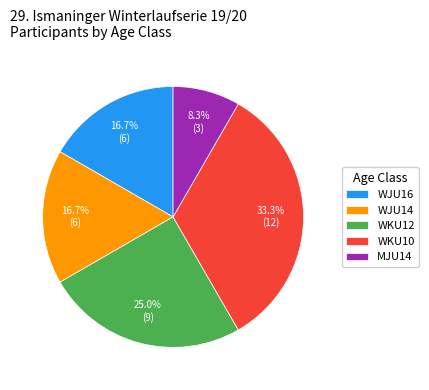

Count the number of slices in the pie.

5